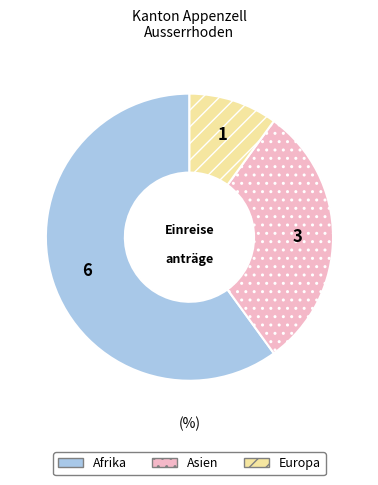

Which has a higher value, Europa or Afrika?

Afrika